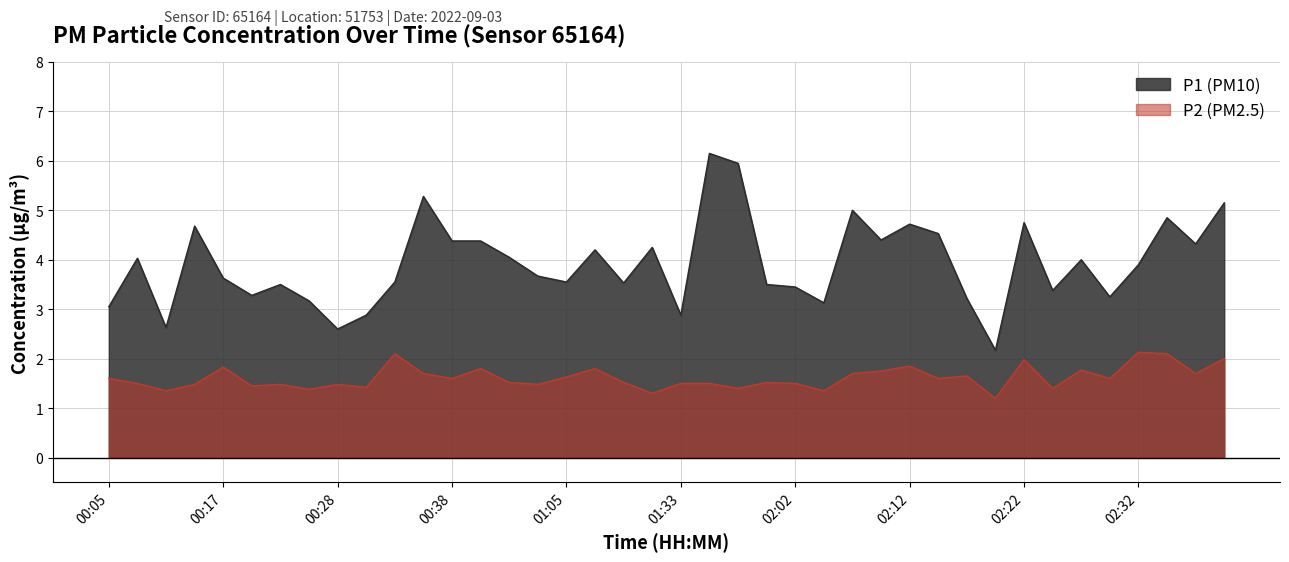

The value of P1 at 02:07 is 5.0. True or false?

True